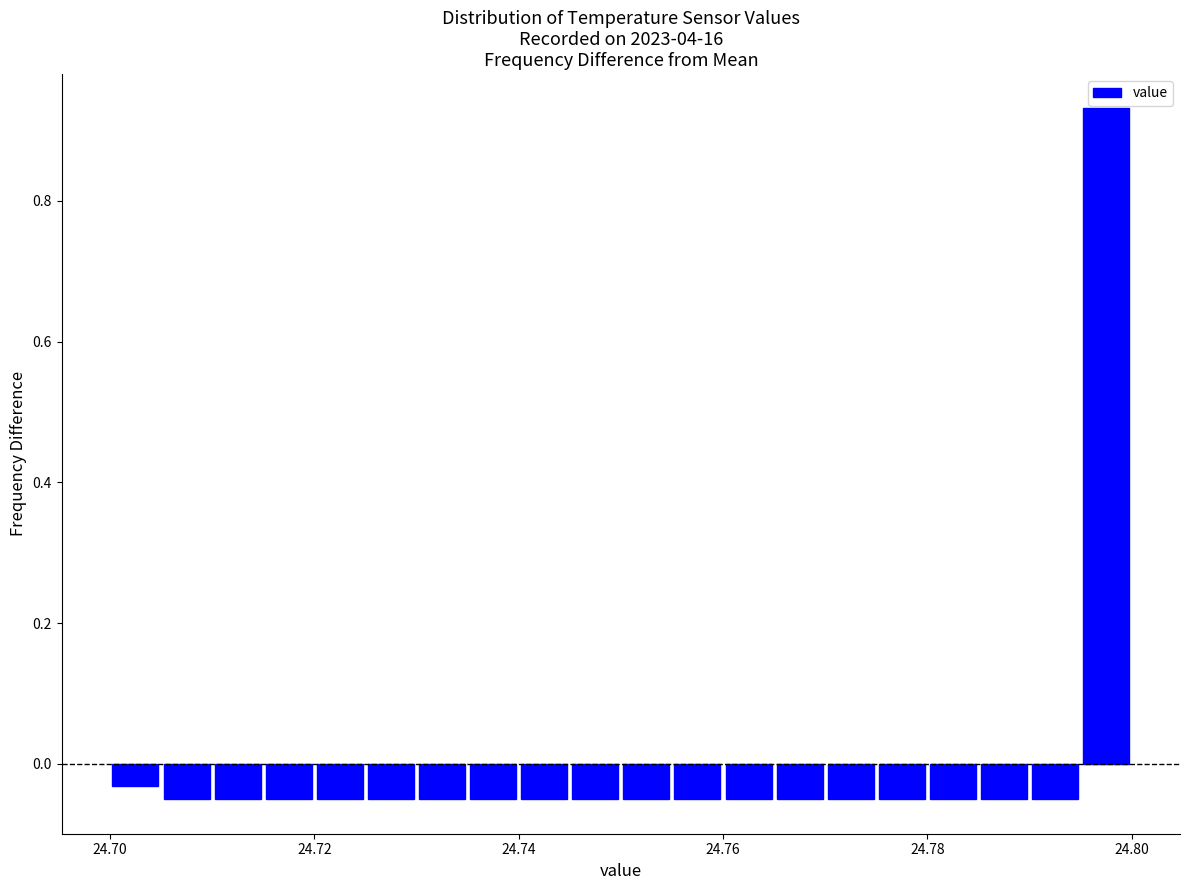

Around what value on the x-axis is the tallest bar? Give the approximate position of its centre, as read against the axis.

24.798